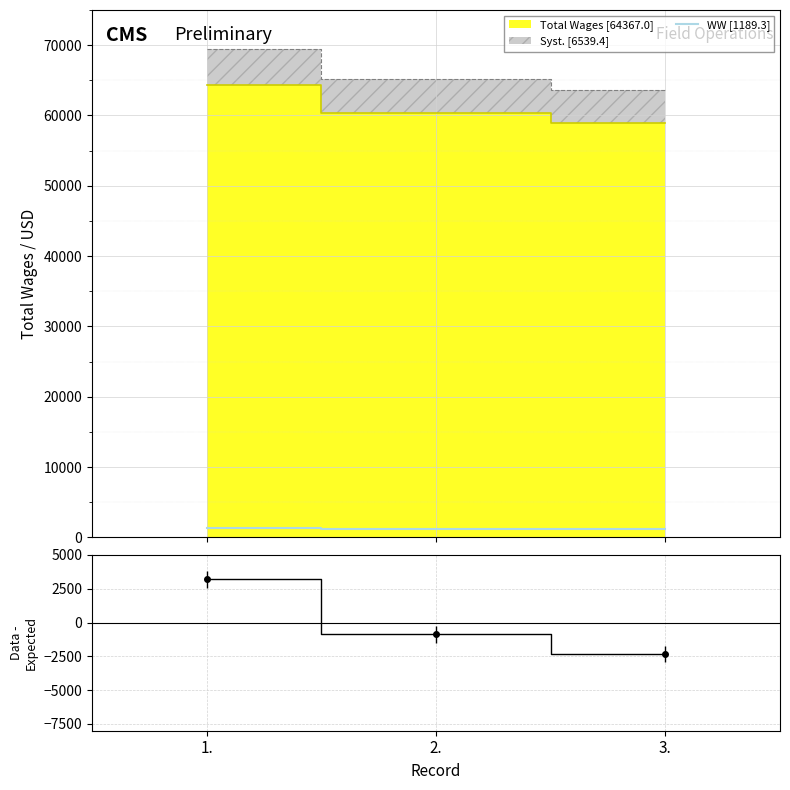

The value at 3. is 1177.5. True or false?

True